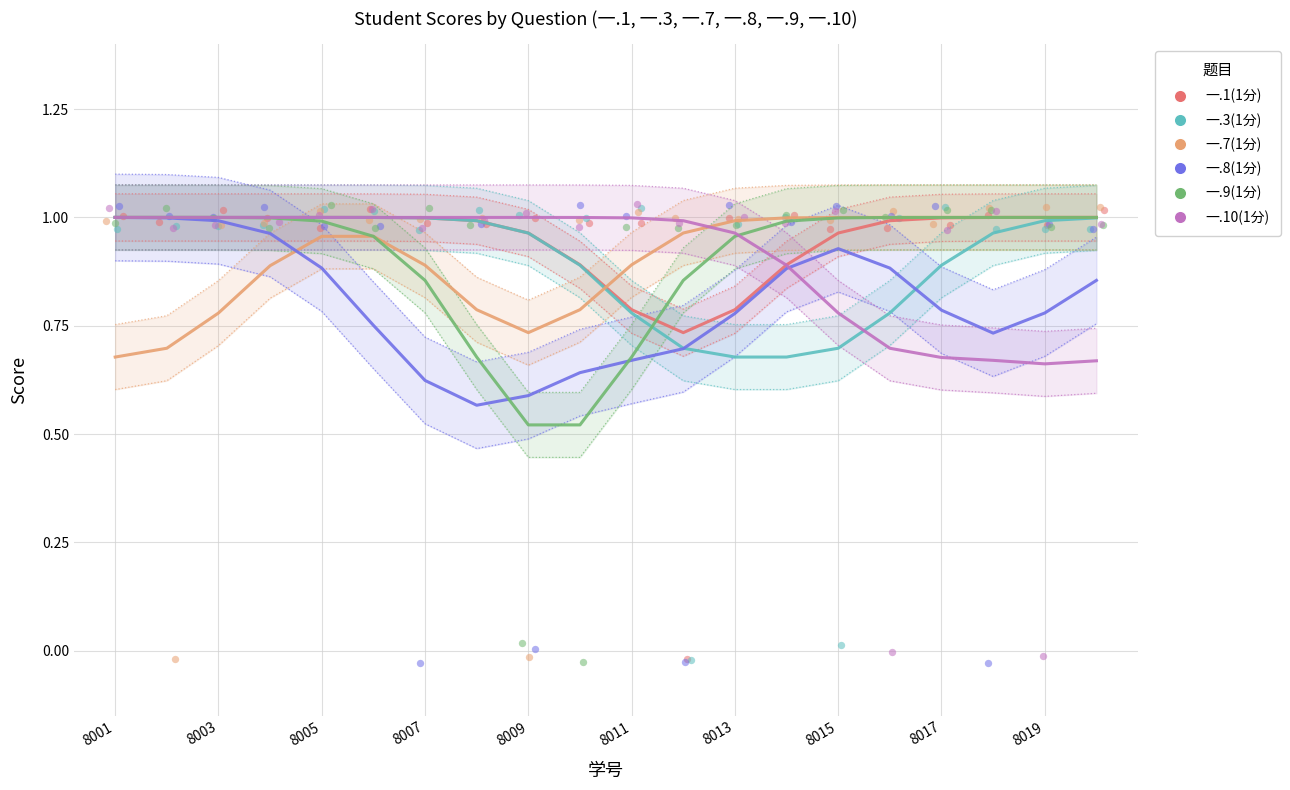

Which series reaches the maximum Y coordinate?

一.1(1分)